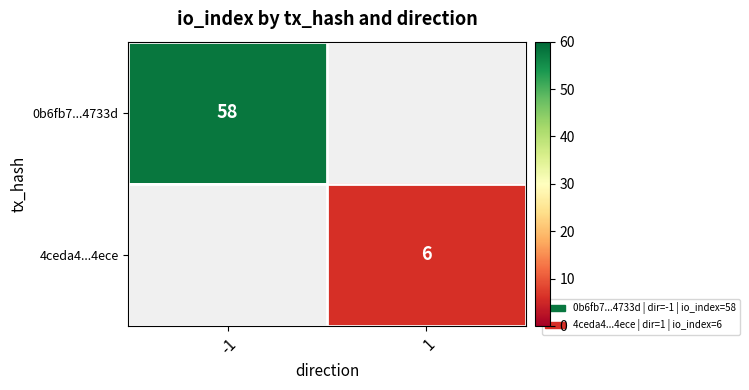

Is the value of 0b6fb7...4733d at -1 greater than the value of 4ceda4...4ece at 1?

Yes